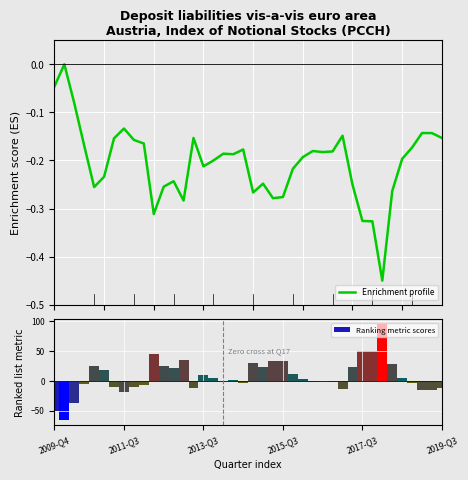

What is the minimum value shown in the chart?

-66.4